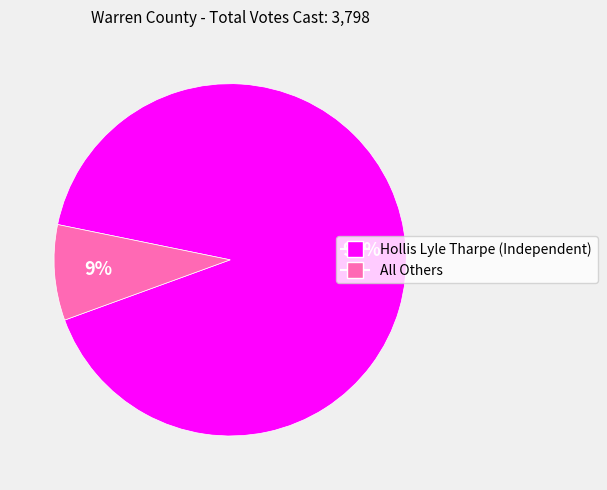

Is it true that All Others is 9% of the pie?

True